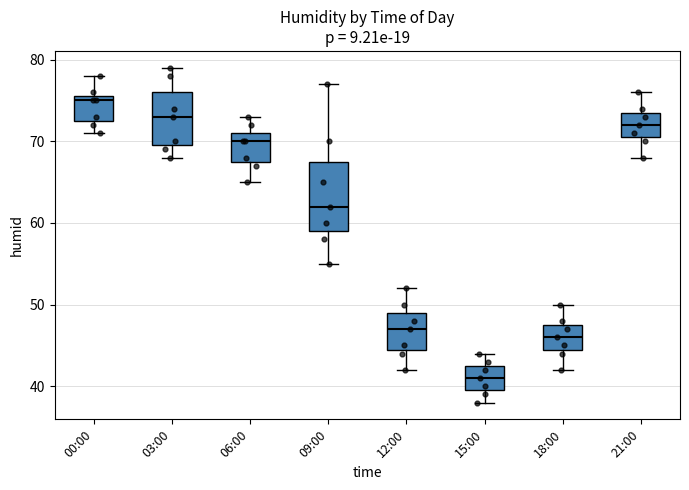

Where does the upper whisker of the box for 00:00 end on the y-axis? The values are not printed on the chart, so give them approximately, as read against the axis.

78